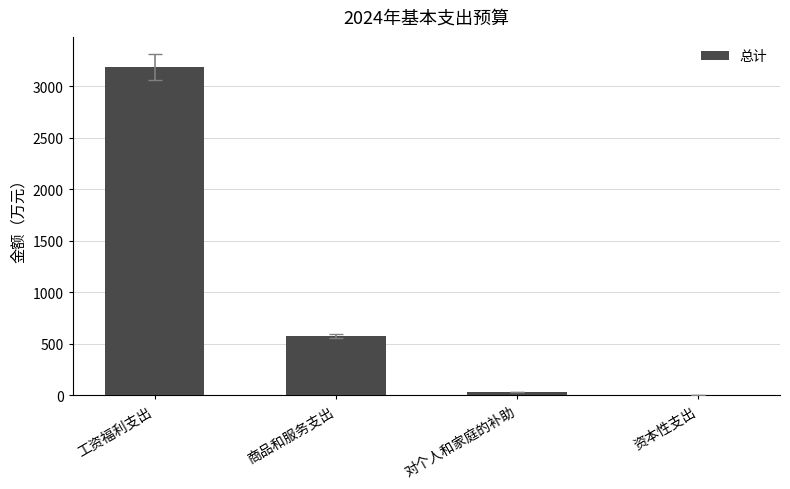

Which category has the highest value across all series?

工资福利支出